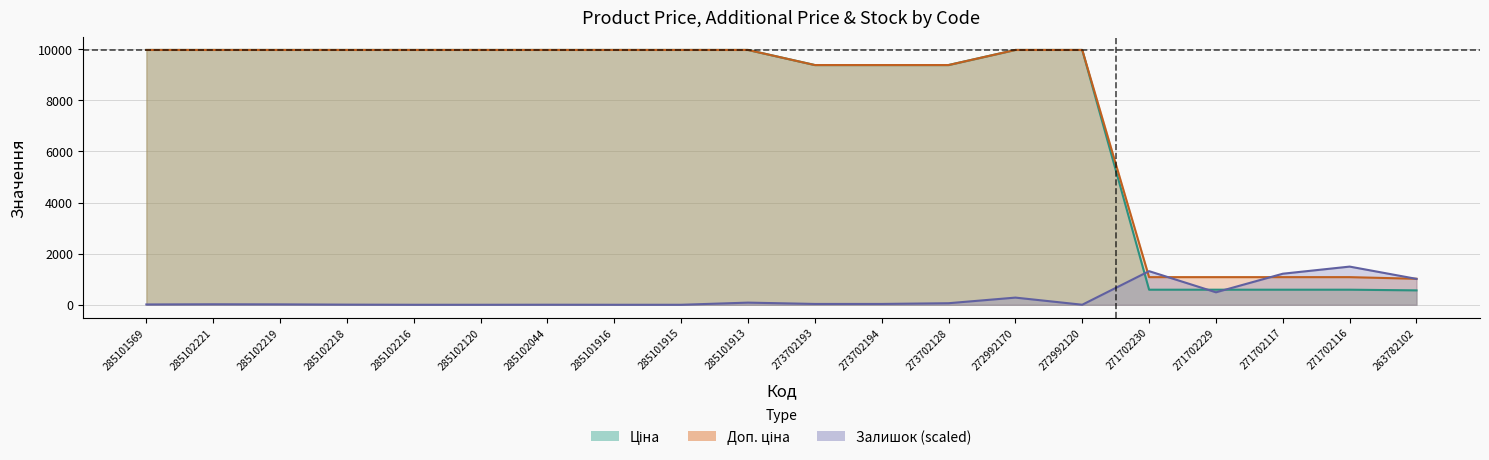

Reading left to right, list all the values displayed in this chart.

Ціна: 285101569=9975.0	285102221=9975.0	285102219=9975.0	285102218=9975.0	285102216=9975.0	285102120=9975.0	285102044=9975.0	285101916=9975.0	285101915=9975.0	285101913=9975.0	273702193=9384.0	273702194=9384.0	273702128=9384.0	272992170=9975.0	272992120=9975.0	271702230=589.9	271702229=589.9	271702117=589.9	271702116=589.9	263782102=564.0
Доп. ціна: 285101569=9975.0	285102221=9975.0	285102219=9975.0	285102218=9975.0	285102216=9975.0	285102120=9975.0	285102044=9975.0	285101916=9975.0	285101915=9975.0	285101913=9975.0	273702193=9384.0	273702194=9384.0	273702128=9384.0	272992170=9975.0	272992120=9975.0	271702230=1081.7	271702229=1081.7	271702117=1081.7	271702116=1081.7	263782102=1017.8
Залишок: 285101569=12.5	285102221=19.7	285102219=16.1	285102218=5.4	285102216=0.0	285102120=0.0	285102044=1.8	285101916=0.0	285101915=0.0	285101913=84.0	273702193=32.2	273702194=32.2	273702128=60.8	272992170=280.7	272992120=1.8	271702230=1315.7	271702229=488.0	271702117=1215.6	271702116=1494.5	263782102=1013.6